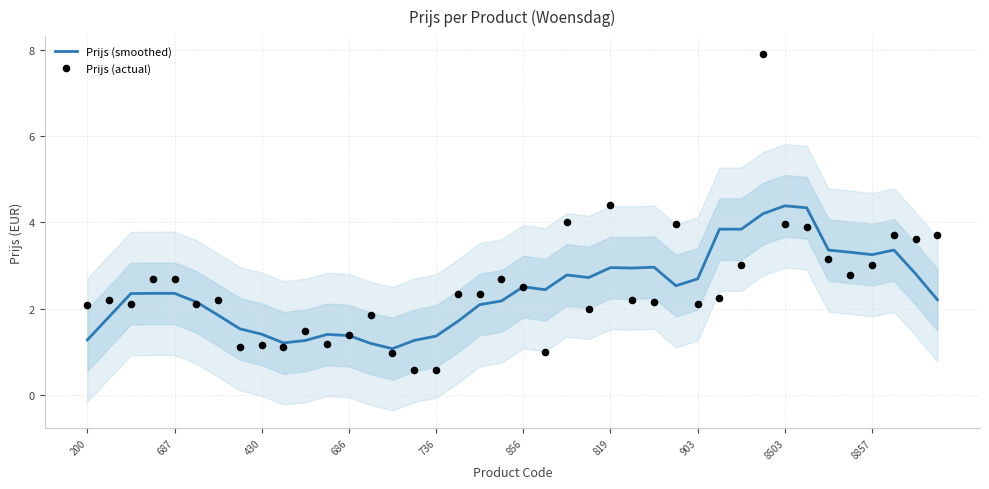

Which series has the widest spread of Y values?

Prijs (actual)